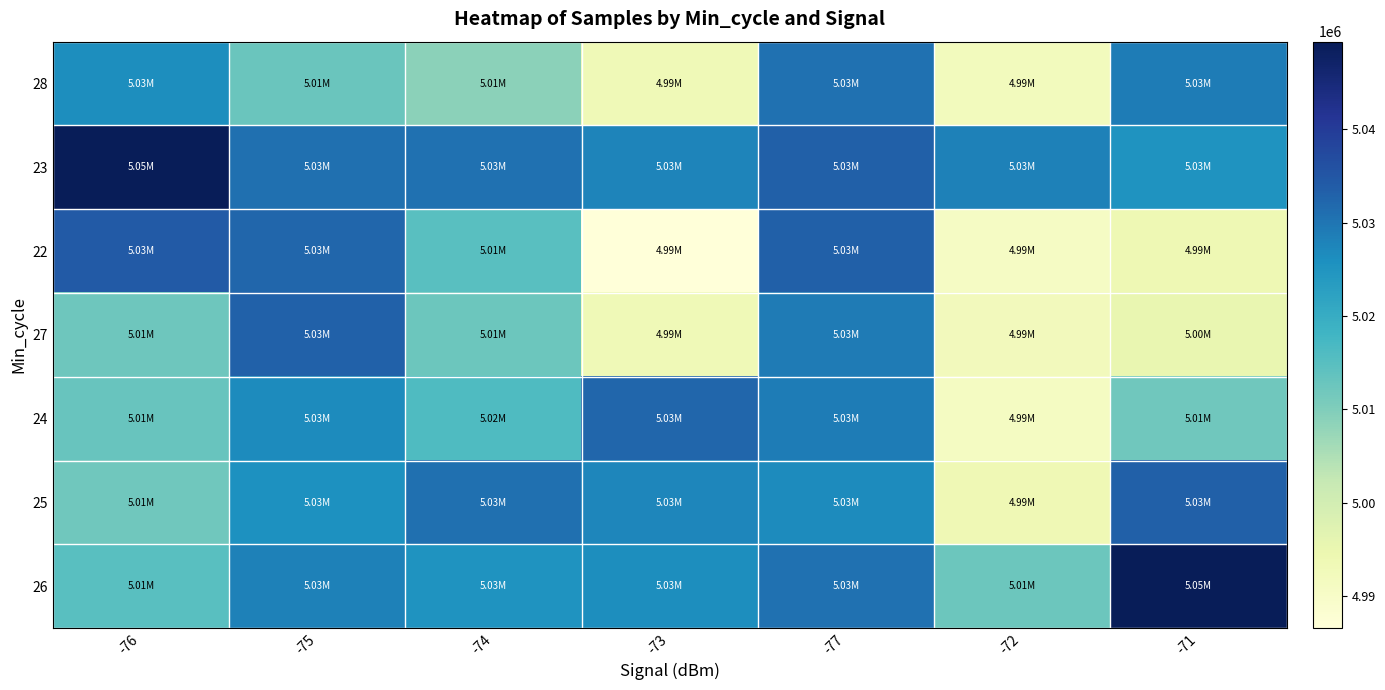

Which has a higher value, -72 or -75?

-75